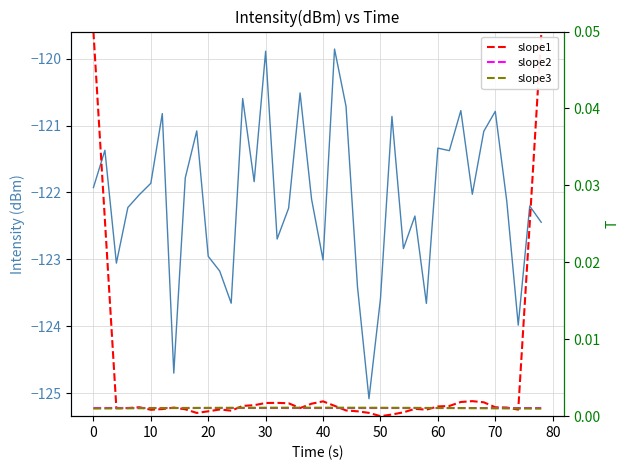

Which series has the largest range (max minus min)?

intensity(dBm)